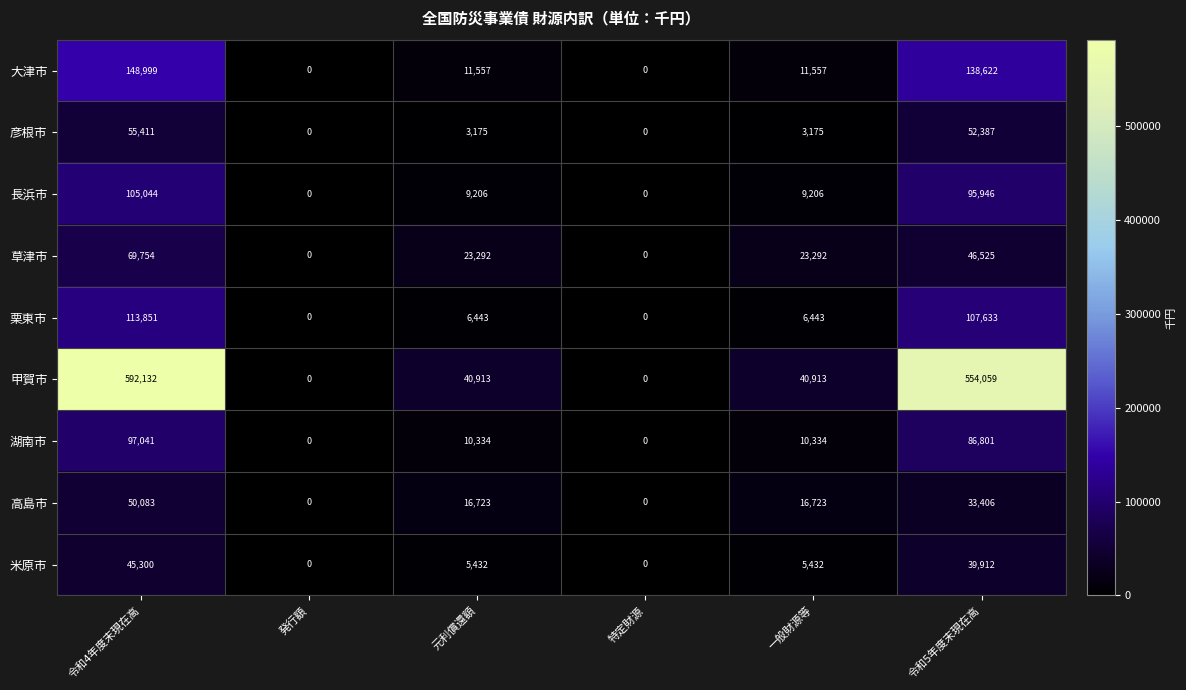

Between 令和4年度末現在高 and 特定財源, which series saw the biggest shift?

甲賀市